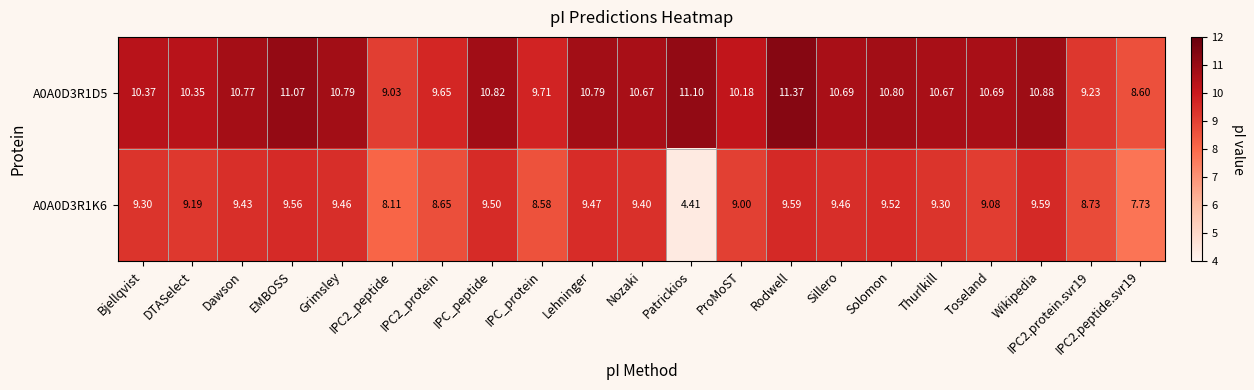

Is the value of A0A0D3R1K6 at Thurlkill greater than the value of A0A0D3R1D5 at IPC_peptide?

No